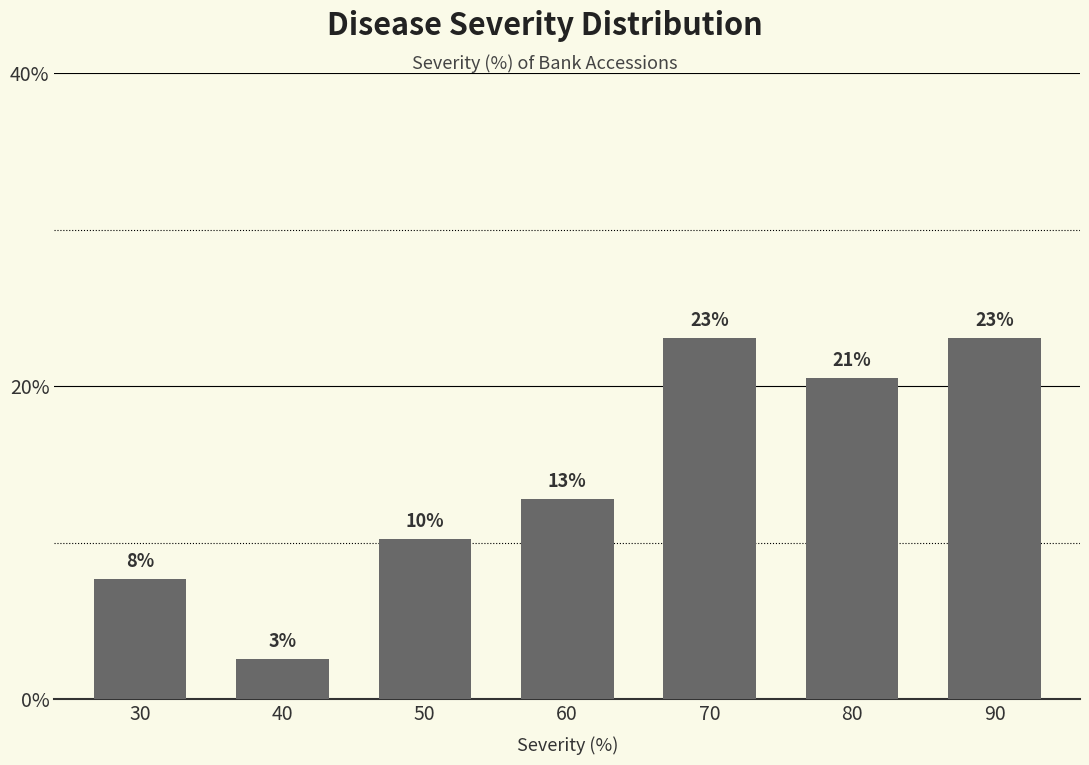

How many bars are there in total?

7